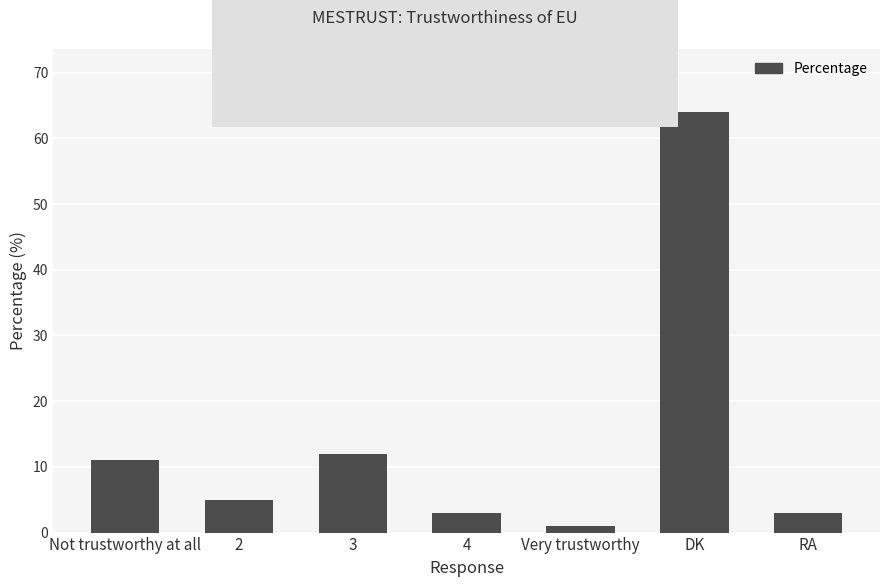

Which has a higher value, Not trustworthy at all or Very trustworthy?

Not trustworthy at all